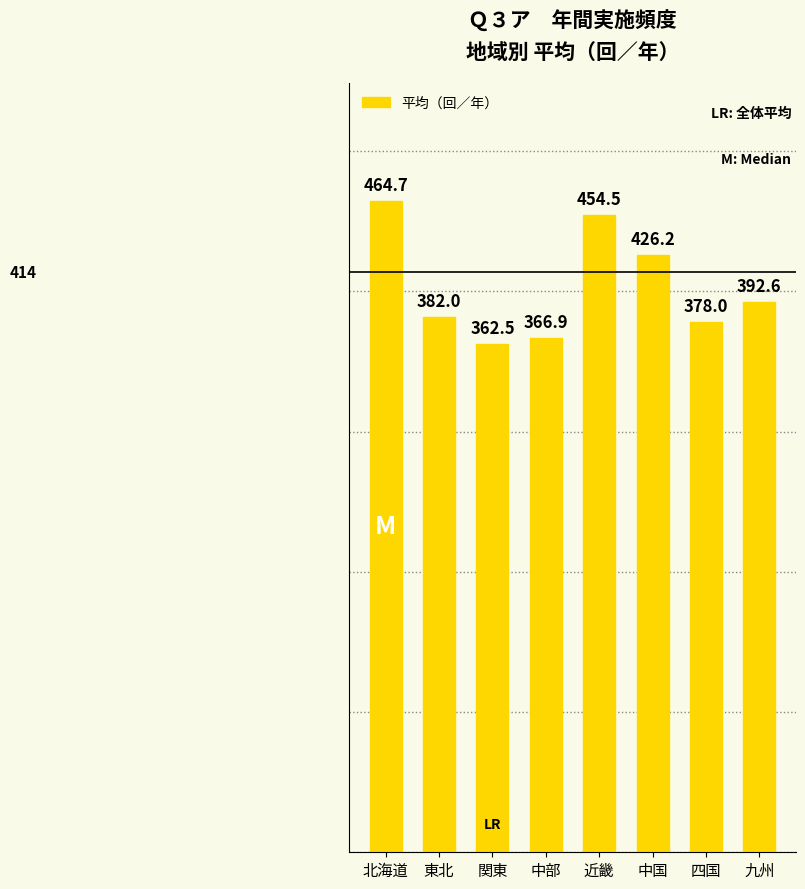

Reading left to right, what are all the values shown in this chart?

北海道=464.7	東北=382.0	関東=362.5	中部=366.9	近畿=454.5	中国=426.2	四国=378.0	九州=392.6